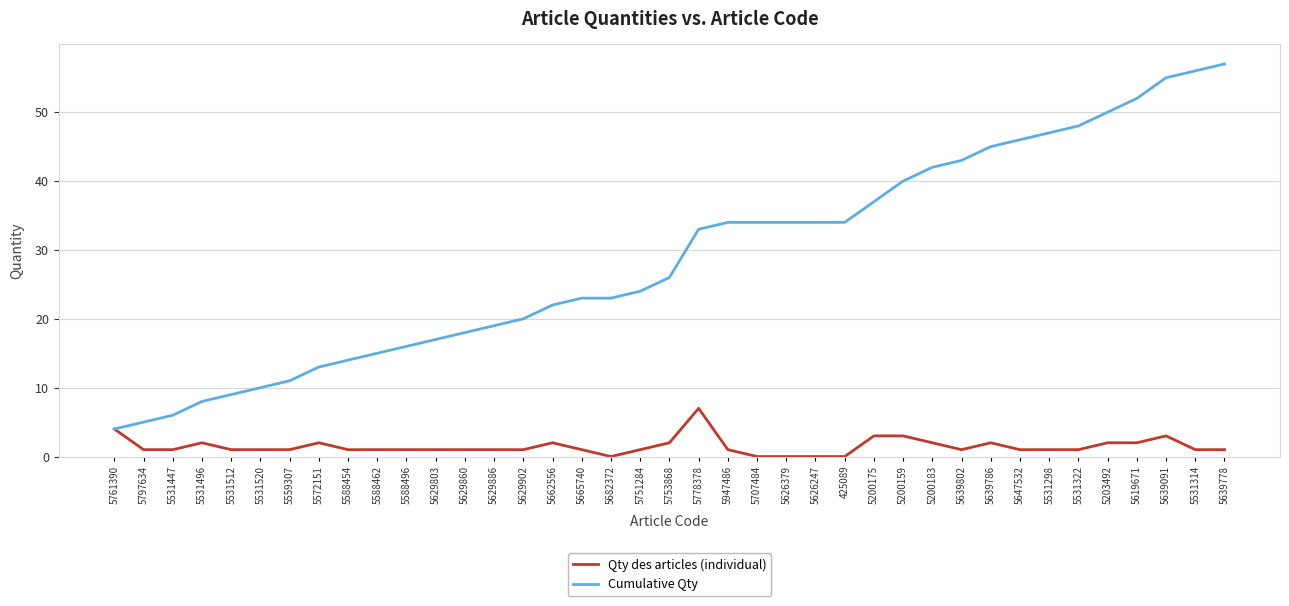

Reading right to left, list all the values displayed in this chart.

Qty des articles (individual): 5639778=1	5531314=1	5639091=3	5619671=2	5203492=2	5531322=1	5531298=1	5647532=1	5639786=2	5639802=1	5200183=2	5200159=3	5200175=3	425089=0	5626247=0	5626379=0	5707484=0	5947486=1	5778378=7	5753868=2	5751284=1	5682372=0	5665740=1	5662556=2	5629902=1	5629886=1	5629860=1	5629803=1	5588496=1	5588462=1	5588454=1	5572151=2	5559307=1	5531520=1	5531512=1	5531496=2	5531447=1	5797634=1	5761390=4
Cumulative Qty: 5639778=57	5531314=56	5639091=55	5619671=52	5203492=50	5531322=48	5531298=47	5647532=46	5639786=45	5639802=43	5200183=42	5200159=40	5200175=37	425089=34	5626247=34	5626379=34	5707484=34	5947486=34	5778378=33	5753868=26	5751284=24	5682372=23	5665740=23	5662556=22	5629902=20	5629886=19	5629860=18	5629803=17	5588496=16	5588462=15	5588454=14	5572151=13	5559307=11	5531520=10	5531512=9	5531496=8	5531447=6	5797634=5	5761390=4